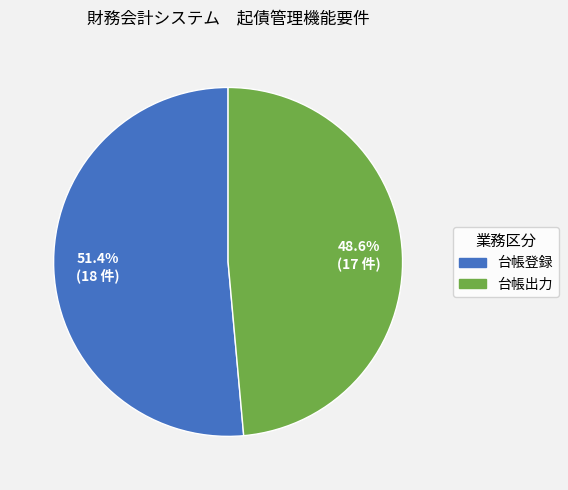

To the nearest percent, what percentage of the pie is 台帳出力?

49%